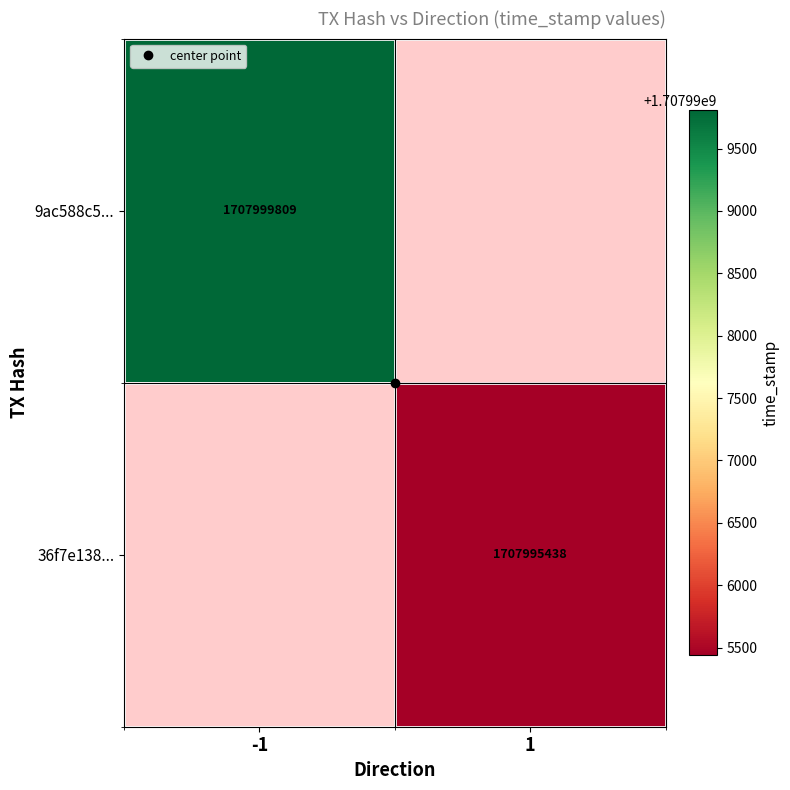

The value of 9ac588c5... at -1 is 2728306893.3. True or false?

False